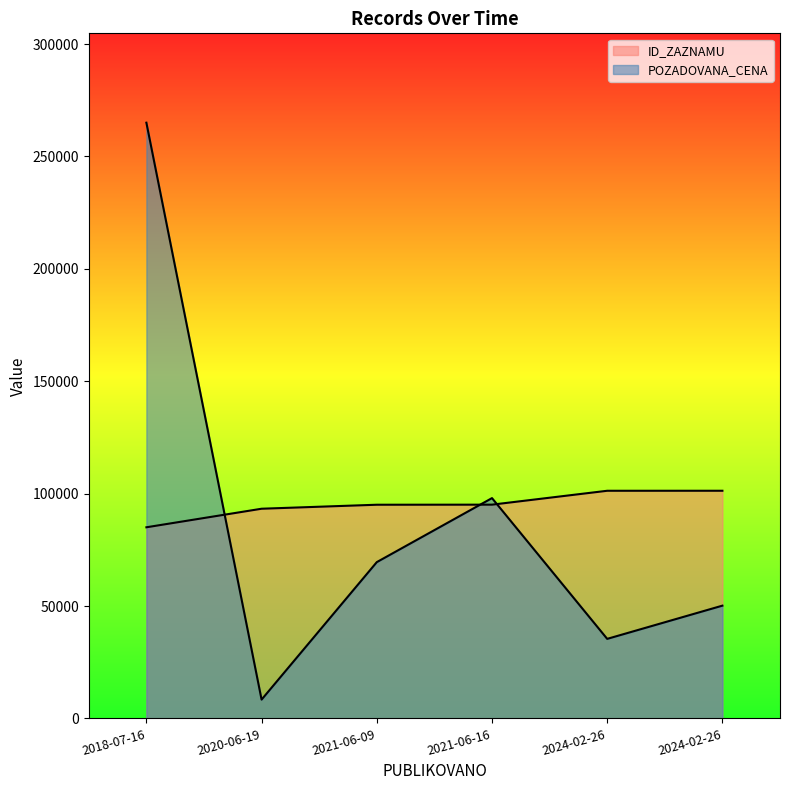

List the labels in order of ID_ZAZNAMU value, largest first.

2024-02-26, 2024-02-26, 2021-06-16, 2021-06-09, 2020-06-19, 2018-07-16